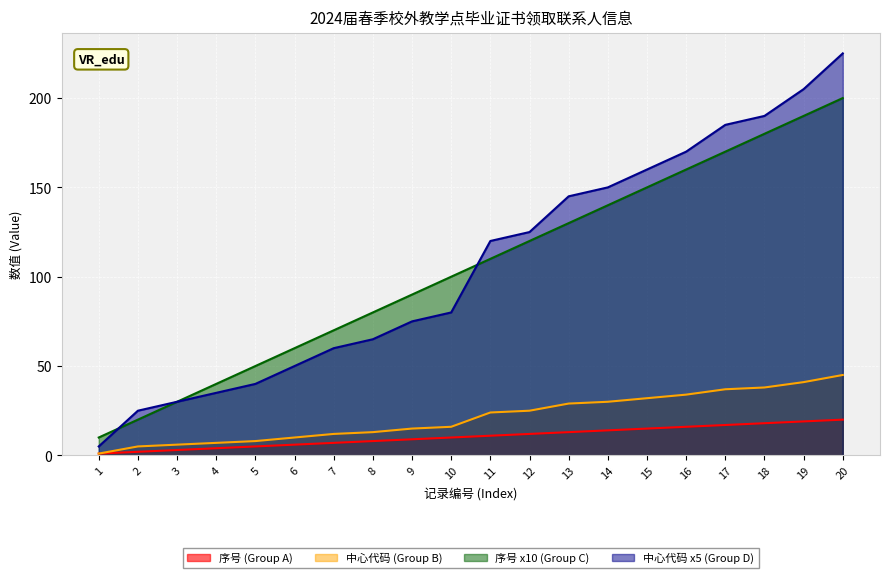

Rank the categories by 中心代码 (Group B) value from highest to lowest.

20, 19, 18, 17, 16, 15, 14, 13, 12, 11, 10, 9, 8, 7, 6, 5, 4, 3, 2, 1